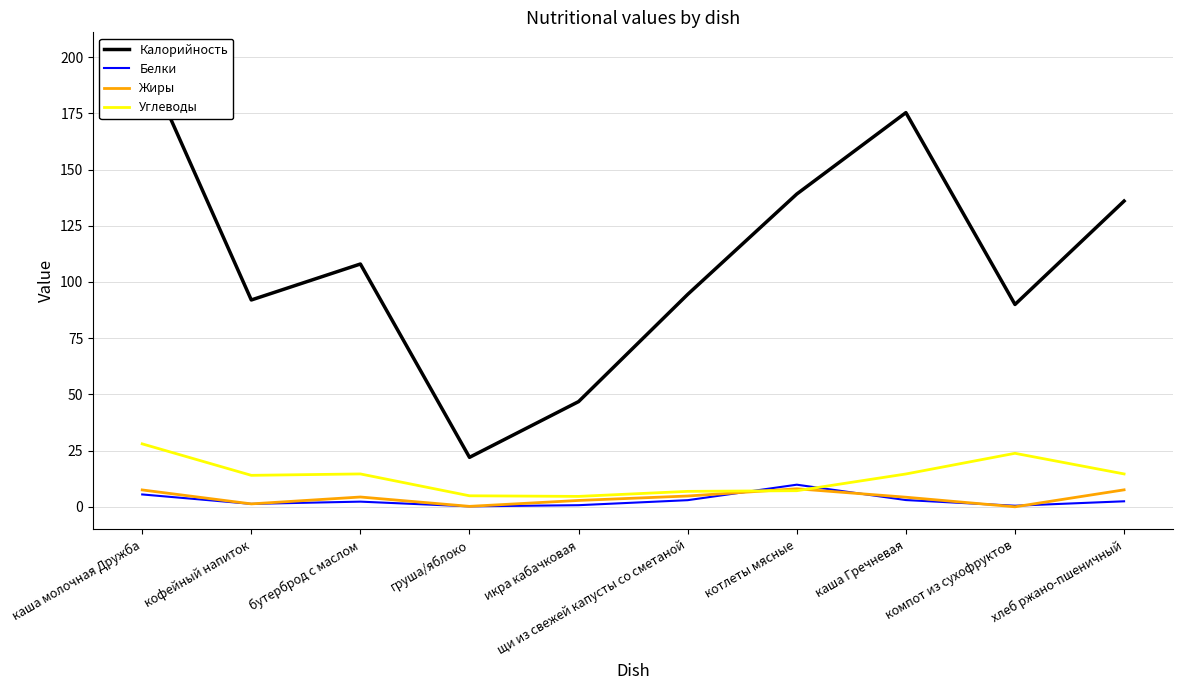

What is the difference between the second highest and minimum values in the Калорийность series?

153.3